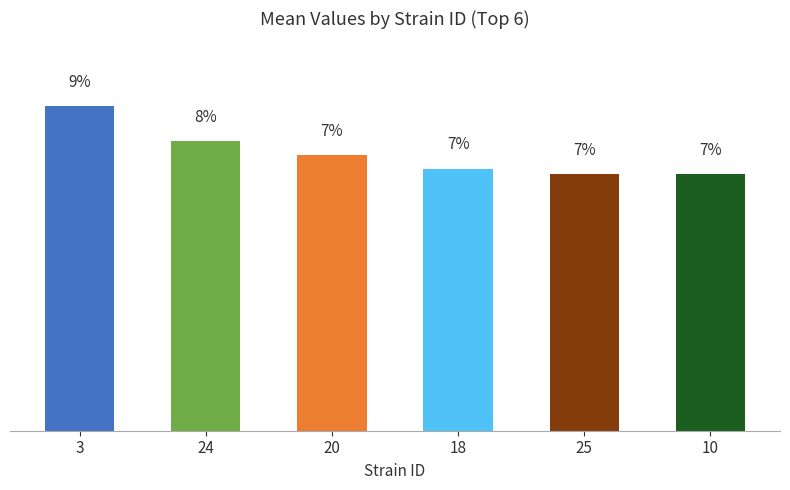

What is the difference between the maximum and minimum values?

1.8